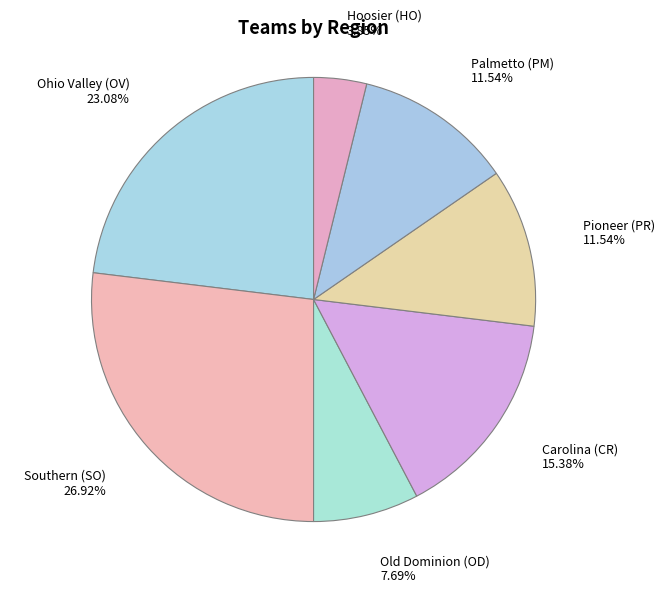

To the nearest percent, what is the average slice percentage?

14%